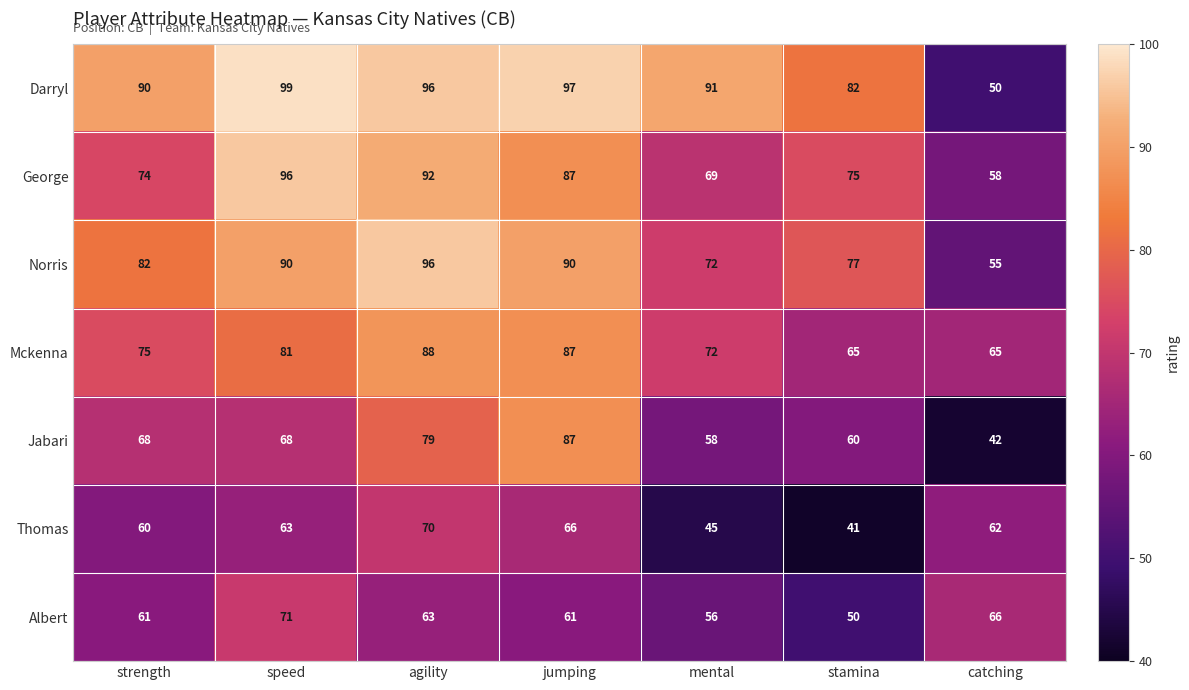

How many values in the Jabari series are below 68?

3